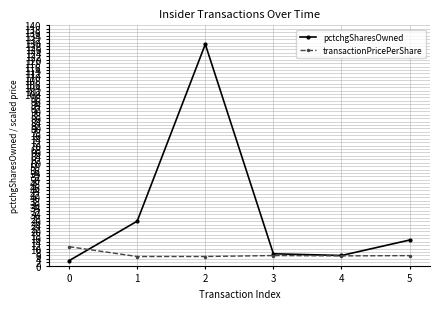

What is the value of the transactionPricePerShare point at the 3rd from the left?

5.4